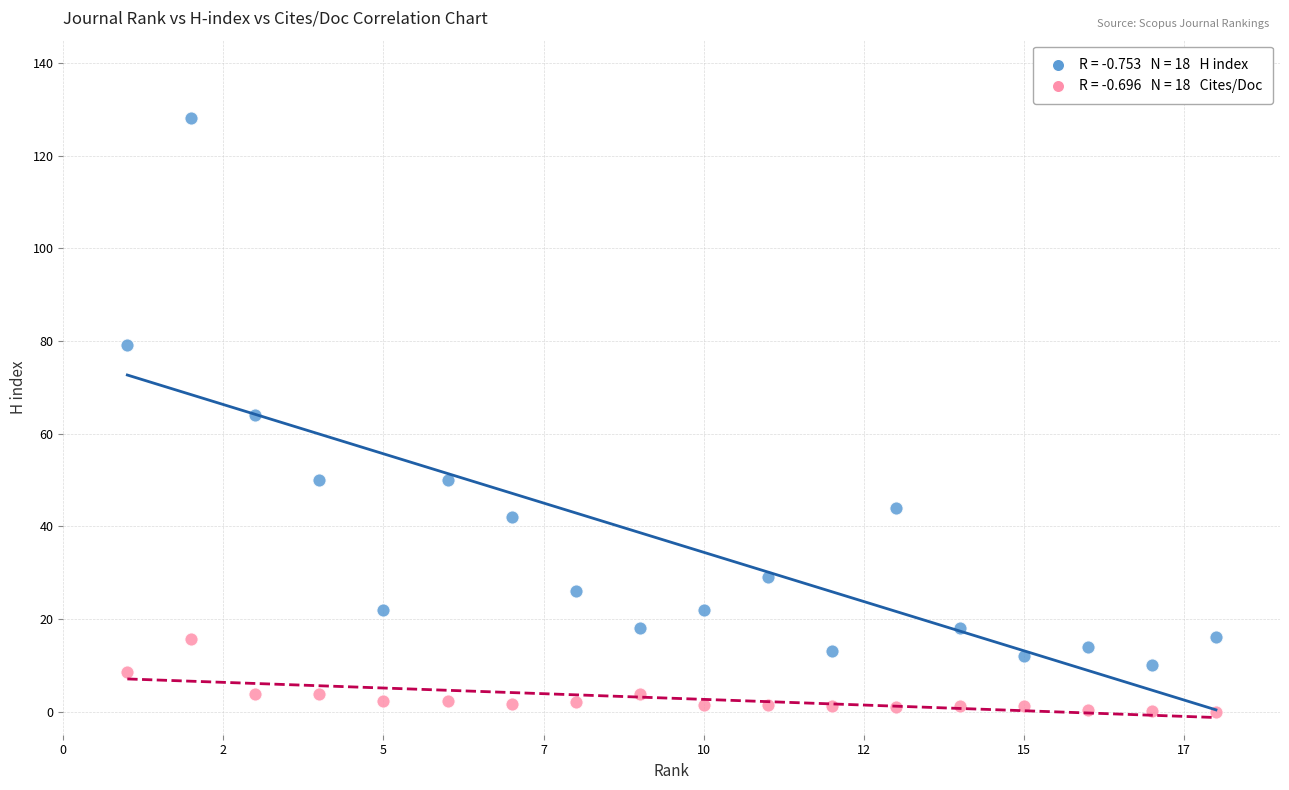

Across all data points, what is the range of Y values (max minus min)?

128.0